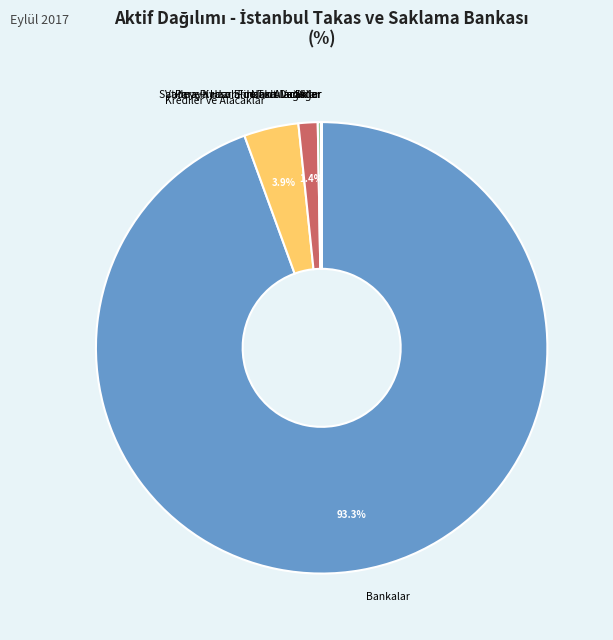

Is the sum of Para Piyasalarından Alacaklar and Krediler ve Alacaklar greater than half?

No